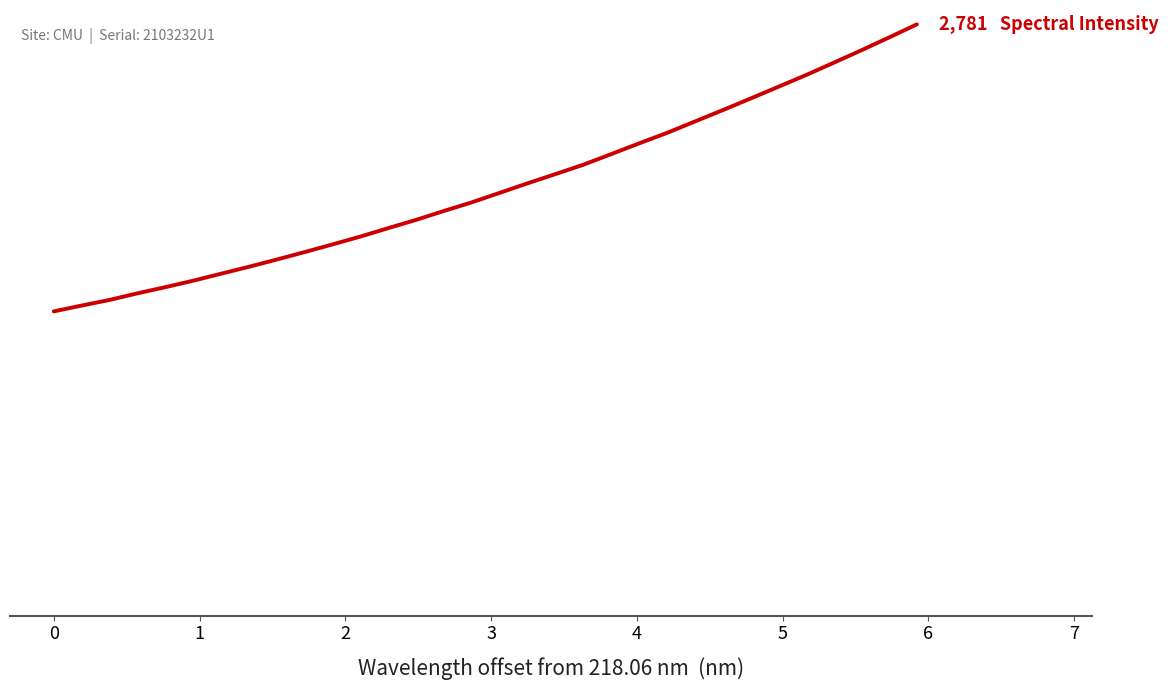

Does the chart display data point markers on the line(s)?

No